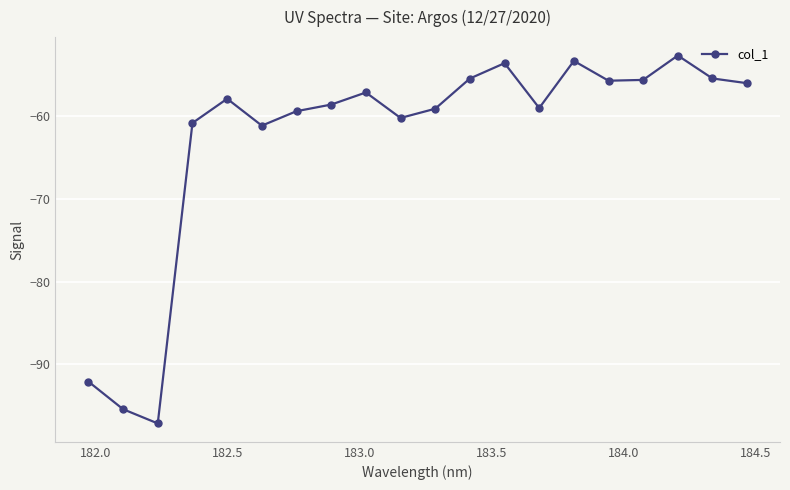

What is the smallest value displayed?

-97.2